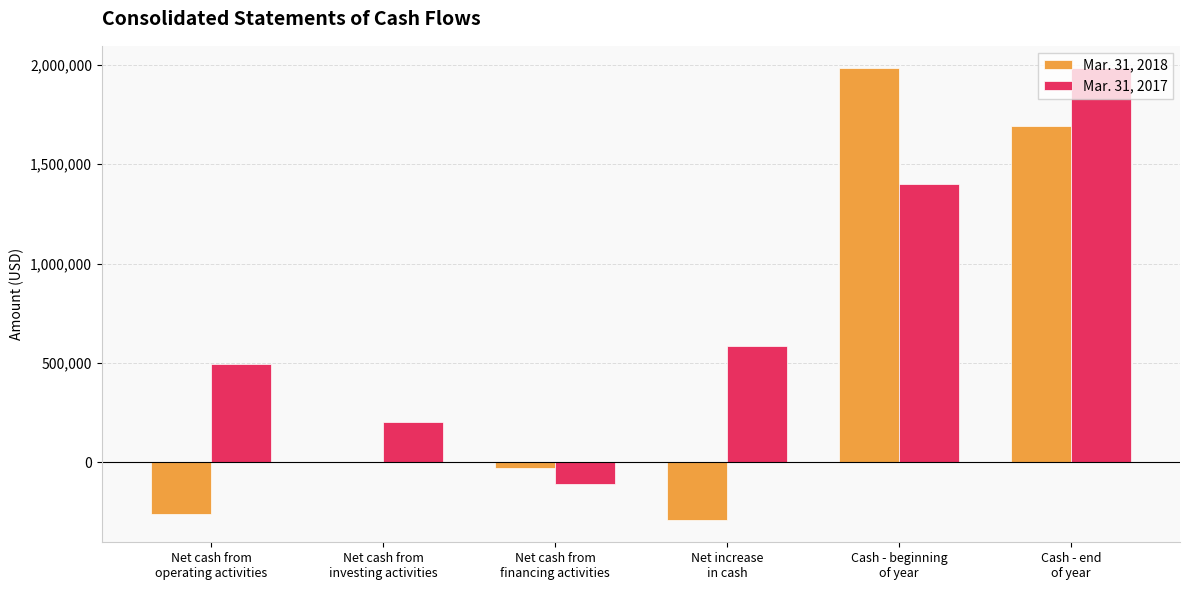

What is the average value of the Mar. 31, 2018 series?

516387